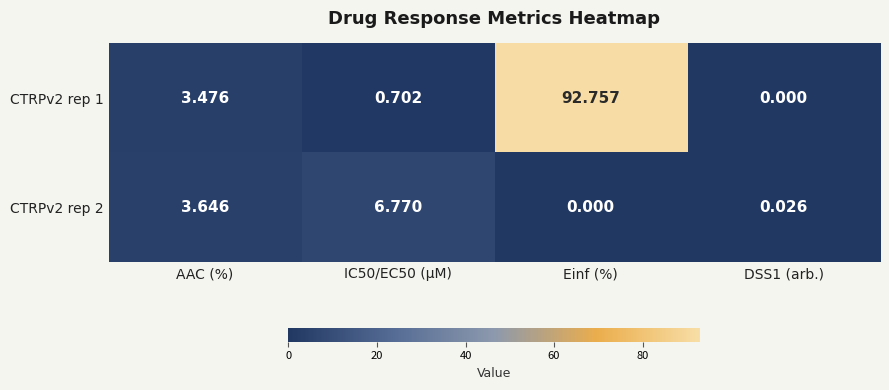

Where does the CTRPv2 rep 1 series first go above 3?

AAC (%)